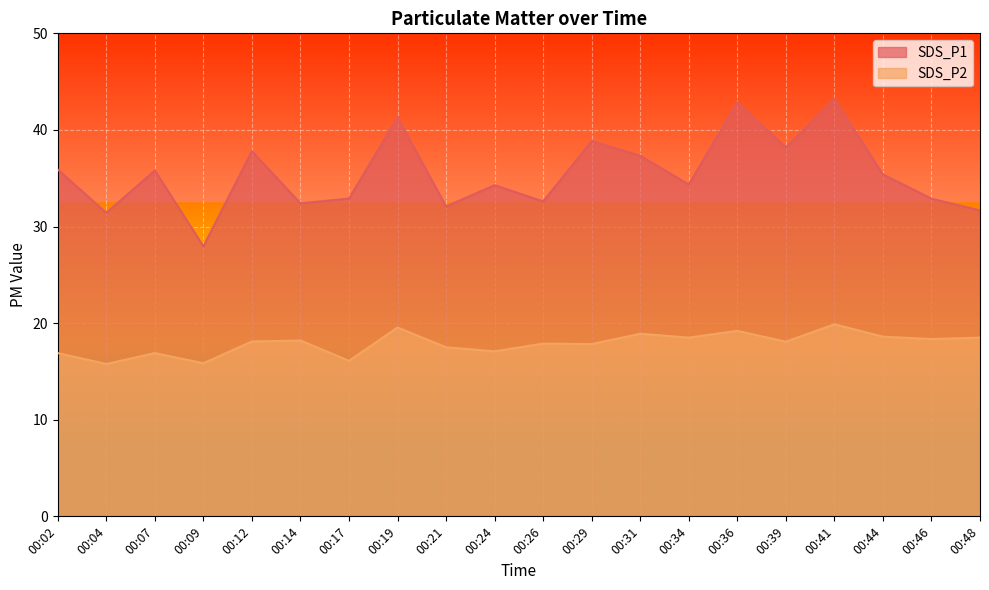

How many data points does each series have?

20